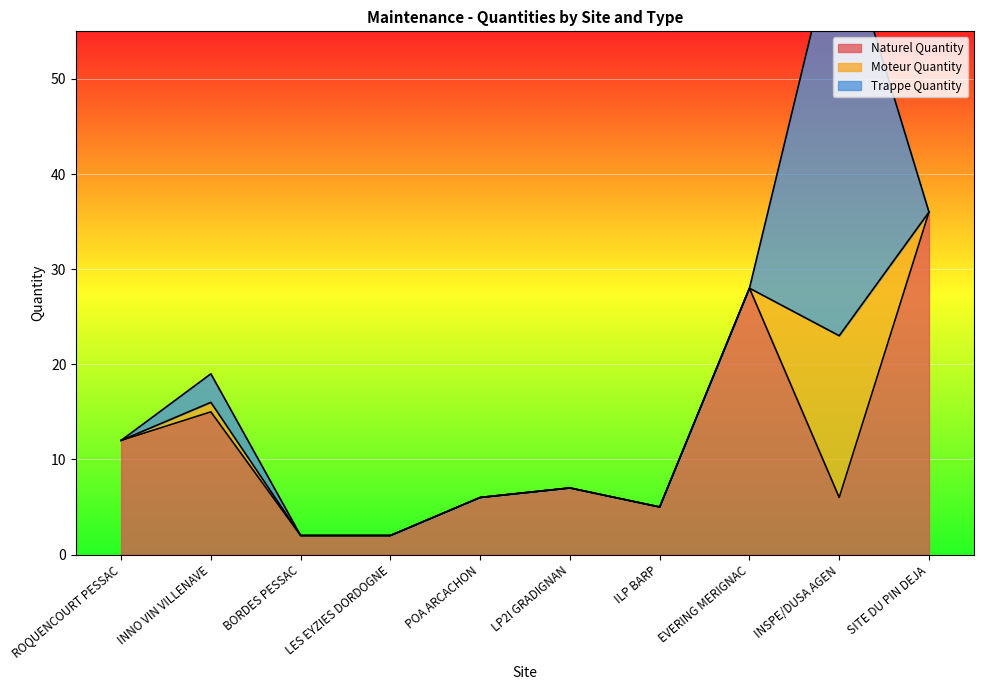

At POA ARCACHON, list the series in order from smallest to largest.

Moteur Quantity, Trappe Quantity, Naturel Quantity